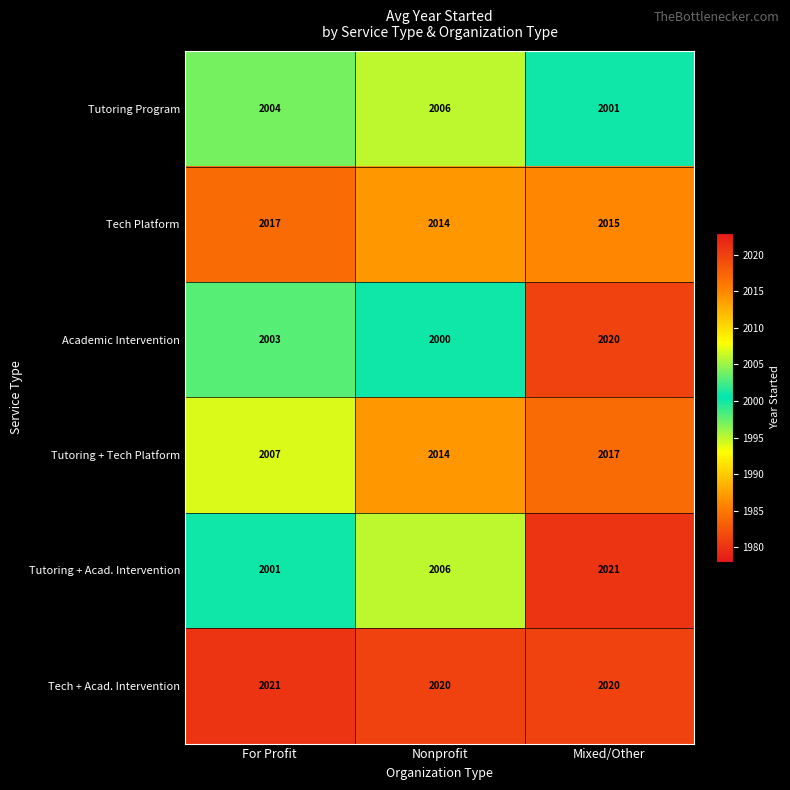

What is the difference between the highest and lowest values at Mixed/Other?

20